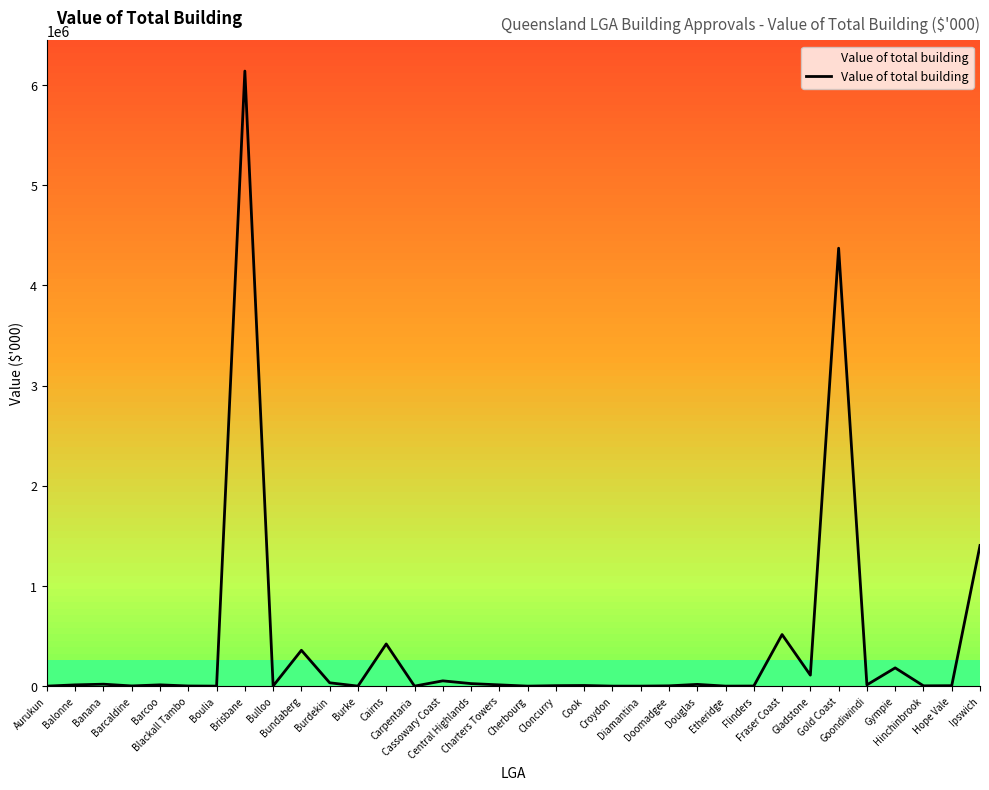

What is the difference between the maximum and minimum values?

6140781.9